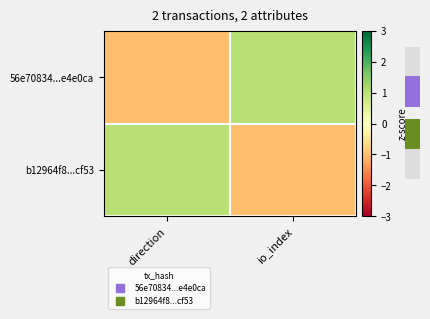

At which category is the sum across all series the highest?

direction